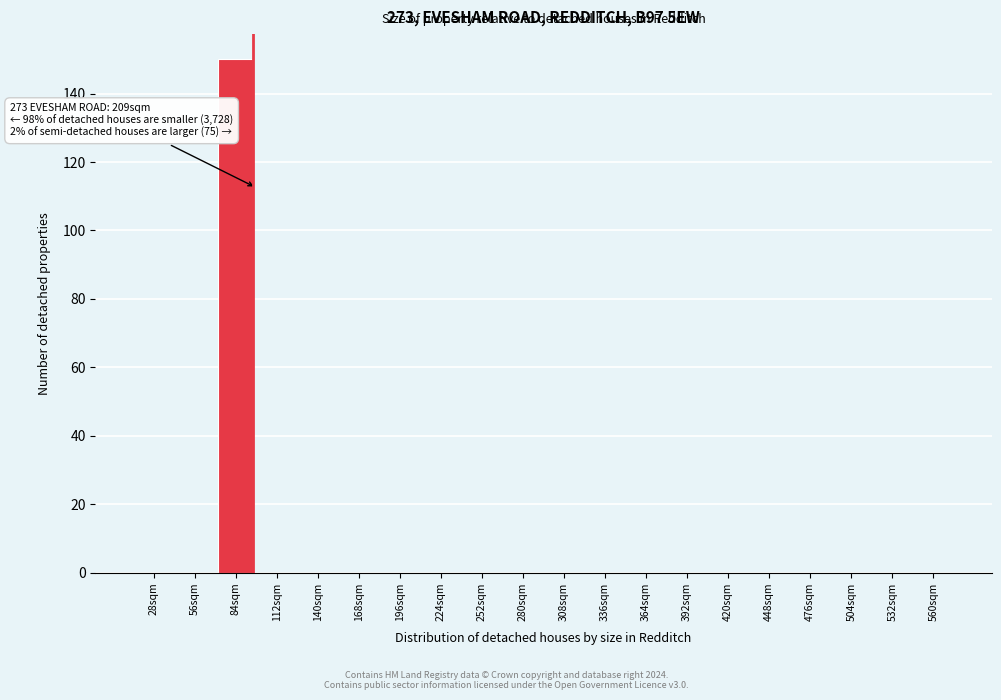

Reading left to right, what are all the values shown in this chart?

28sqm=0	56sqm=0	84sqm=150	112sqm=0	140sqm=0	168sqm=0	196sqm=0	224sqm=0	252sqm=0	280sqm=0	308sqm=0	336sqm=0	364sqm=0	392sqm=0	420sqm=0	448sqm=0	476sqm=0	504sqm=0	532sqm=0	560sqm=0